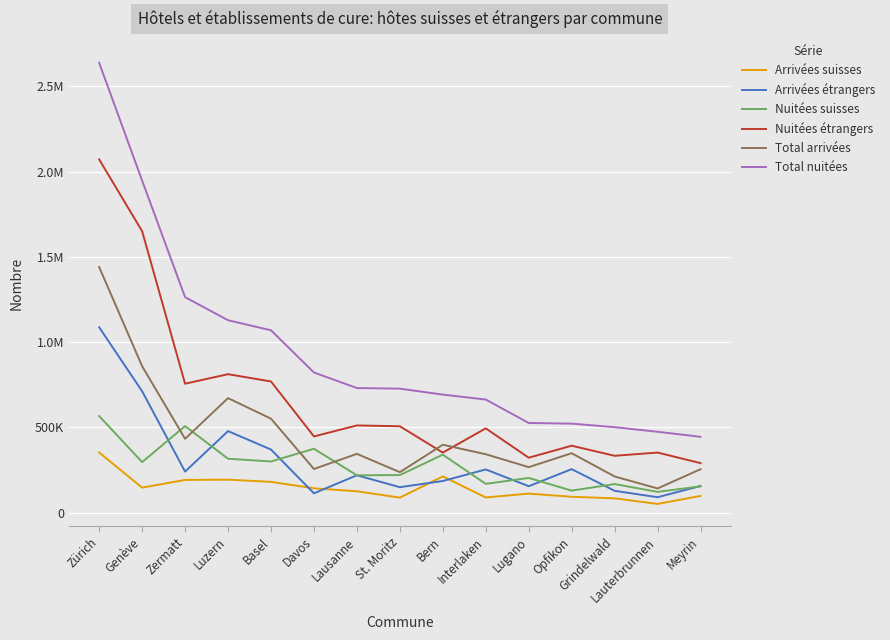

What are all the series names shown in the legend?

Arrivées suisses, Arrivées étrangers, Nuitées suisses, Nuitées étrangers, Total arrivées, Total nuitées